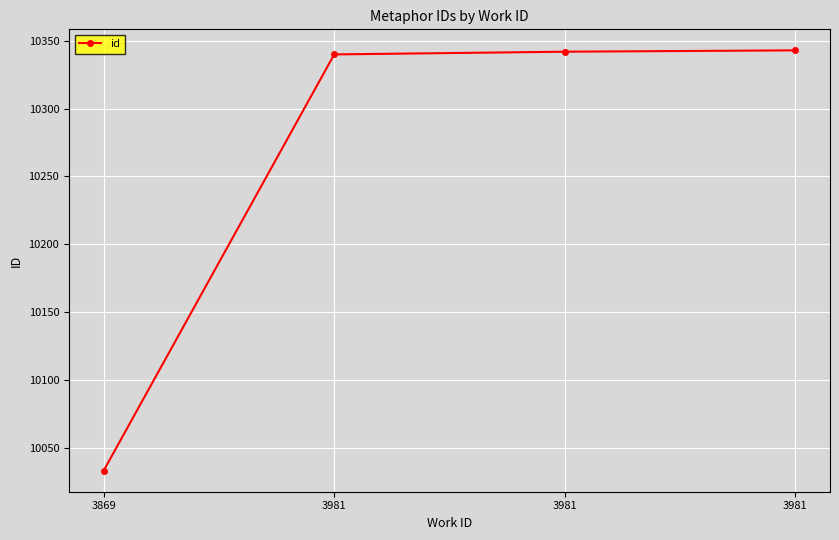

What is the value of the 4th point from the left?

10340